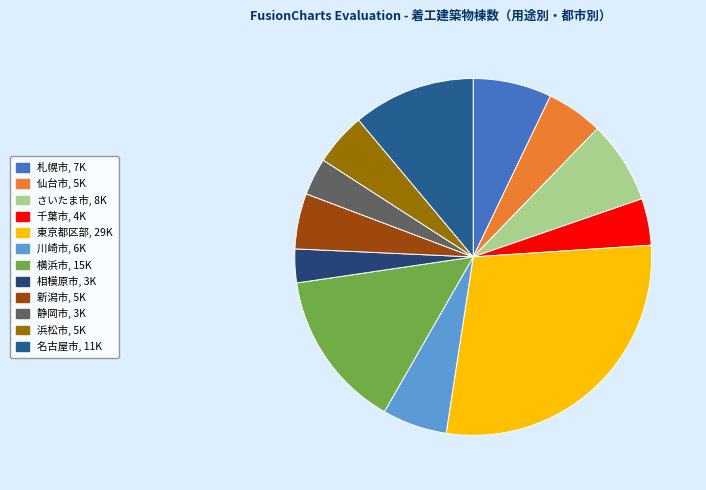

Does 静岡市 represent more than half of the total?

No